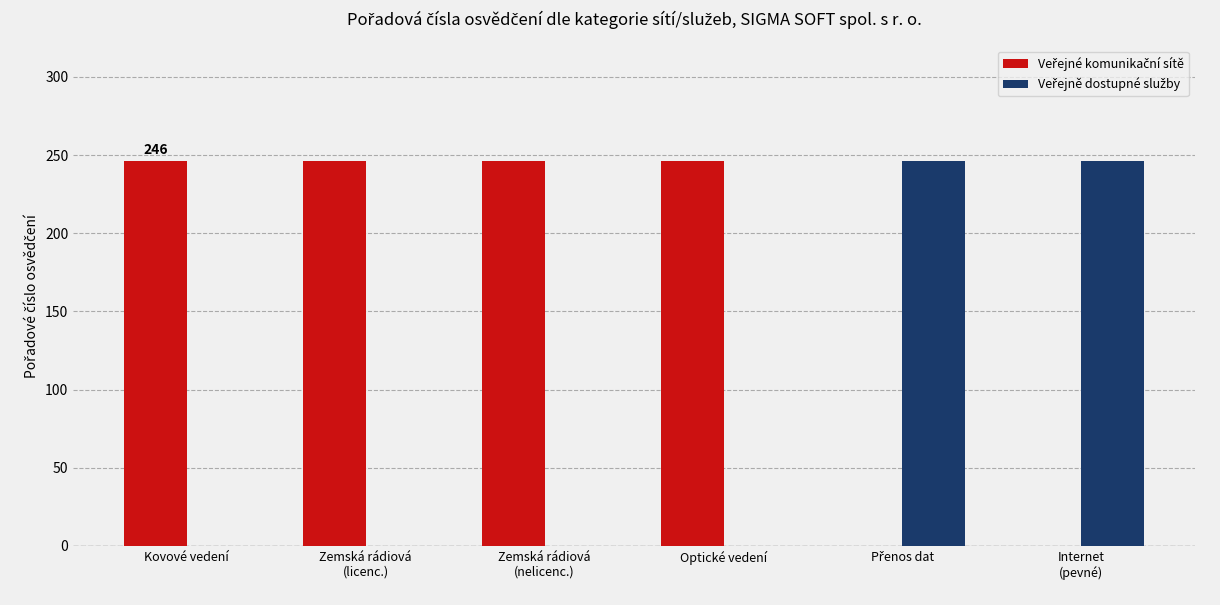

What is the maximum value shown in the chart?

246